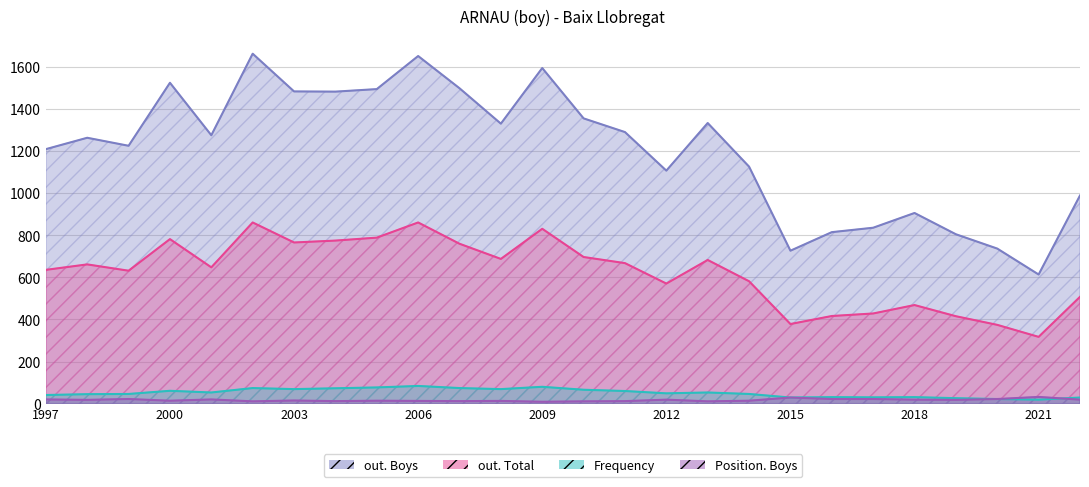

At which label does out. Total first exceed 661?

2000